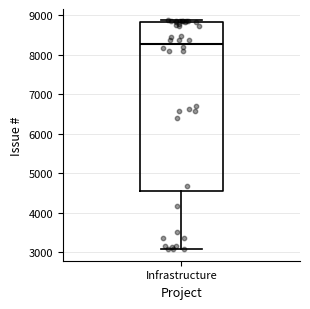

Read this box plot against the y-axis: the position of the median line, the range covered by the box, and the ends of both whiskers. The values are not printed on the chart, so give them approximately, as read against the axis.

median 8300, box 4600 to 8800, whiskers 3100 to 8900